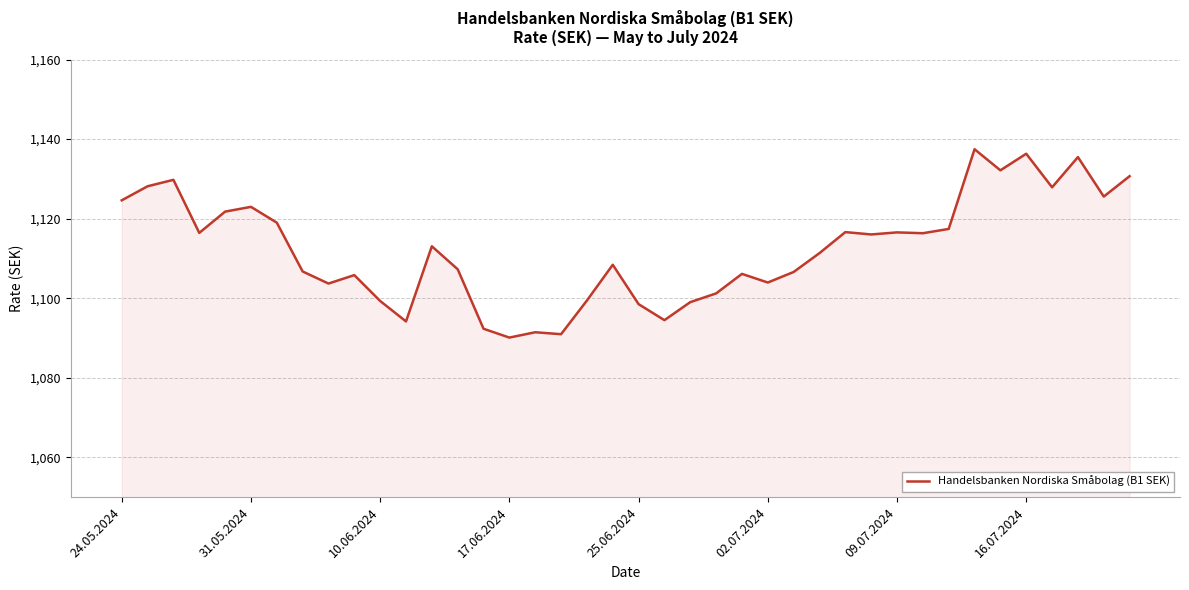

What is the greatest value displayed?

1137.5